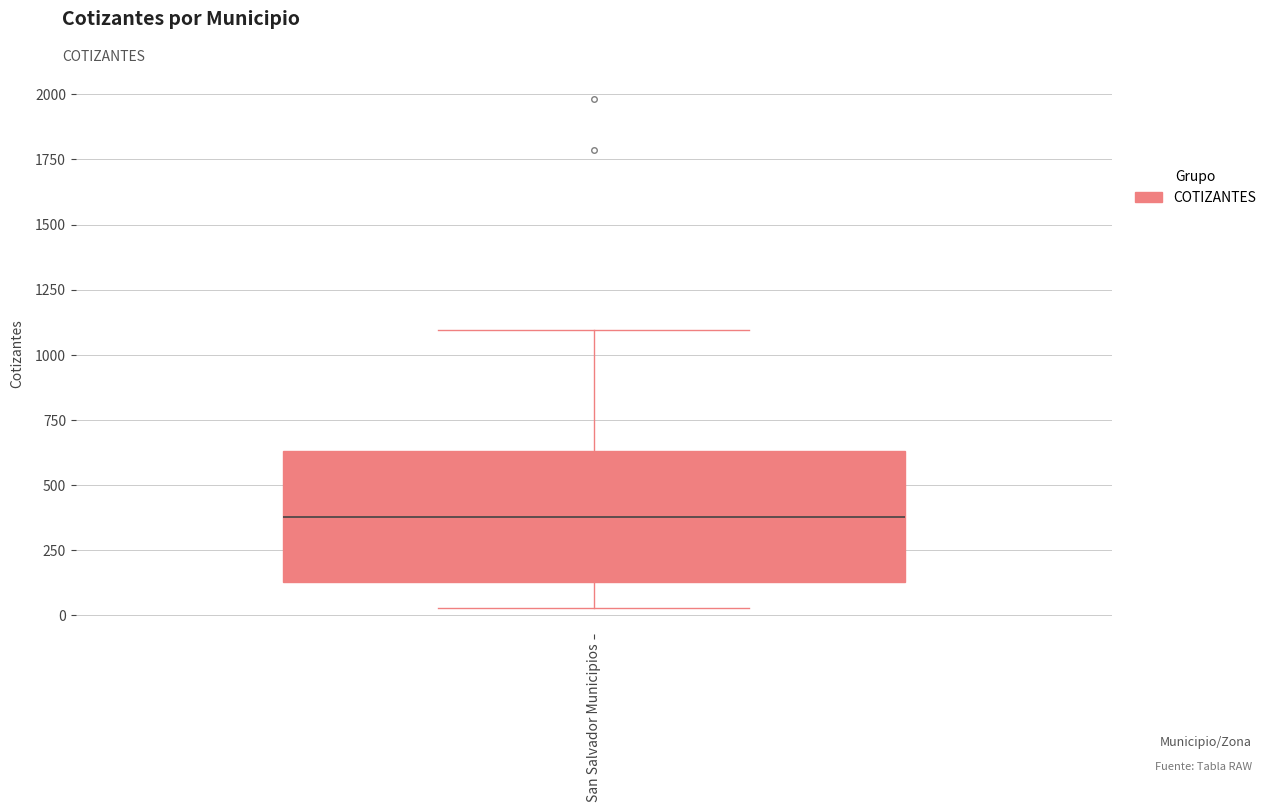

Read this box plot against the y-axis: the position of the median line, the range covered by the box, and the ends of both whiskers. The values are not printed on the chart, so give them approximately, as read against the axis.

median 400, box 150 to 650, whiskers 50 to 1100